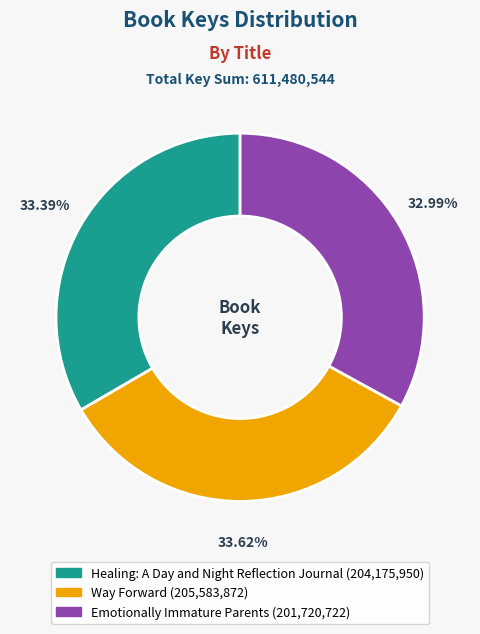

Is there a majority slice in this chart?

No